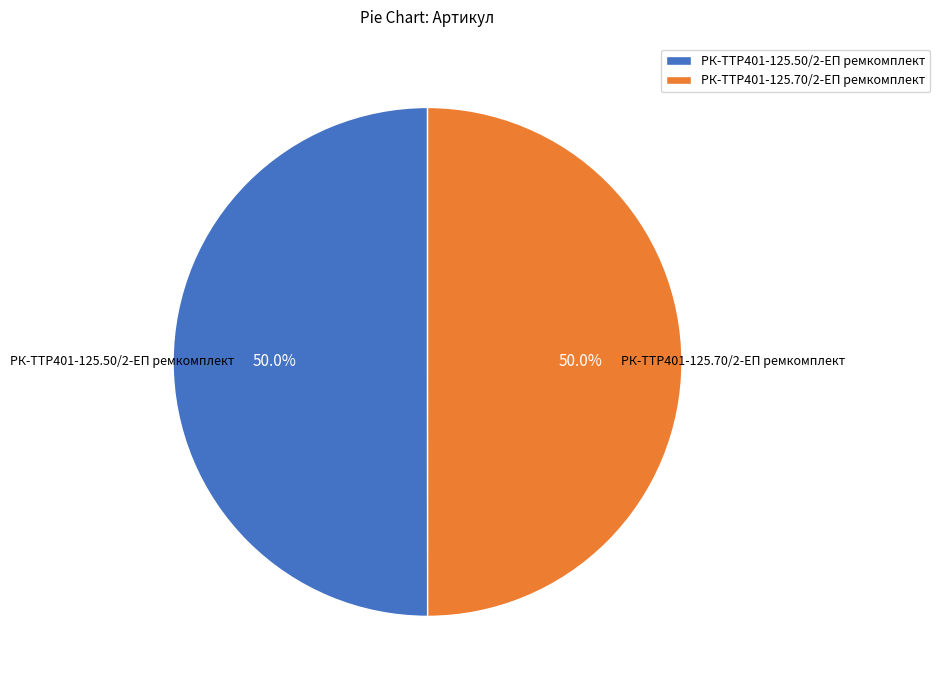

What is the ratio of the value at РК-TTР401-125.50/2-ЕП ремкомплект to the value at РК-TTР401-125.70/2-ЕП ремкомплект?

1.0